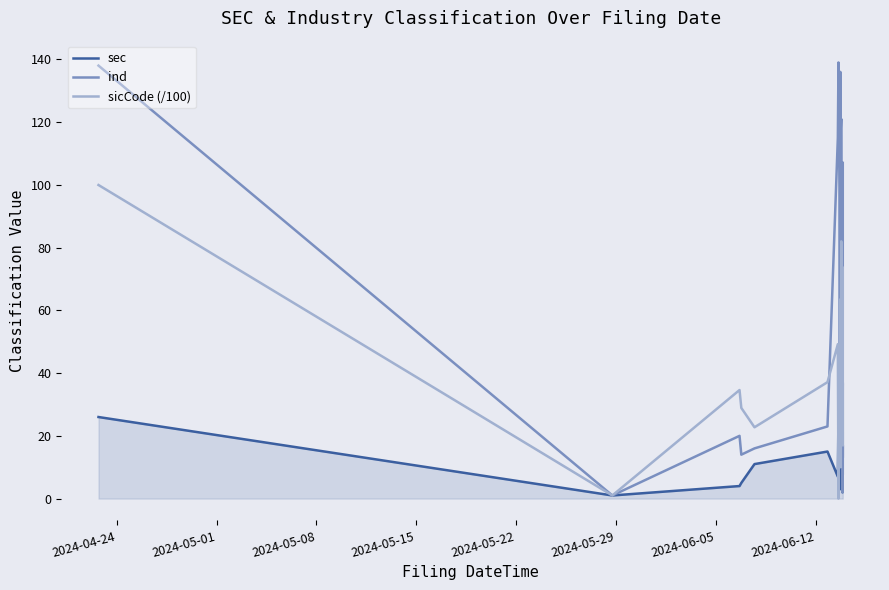

In ind, how many points are higher than both neighbors (excluding endpoints)?

7